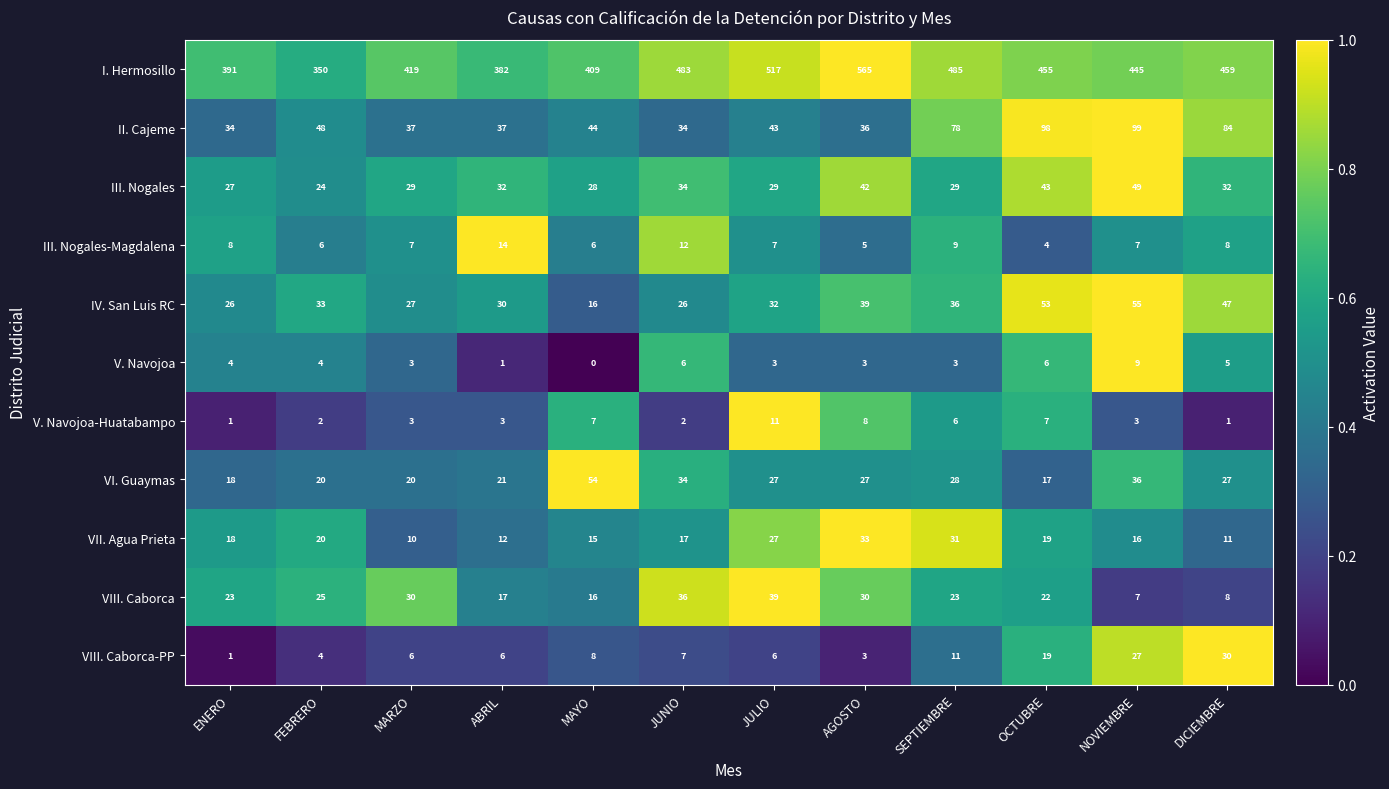

Which series changed the most between MAYO and SEPTIEMBRE?

I. Hermosillo